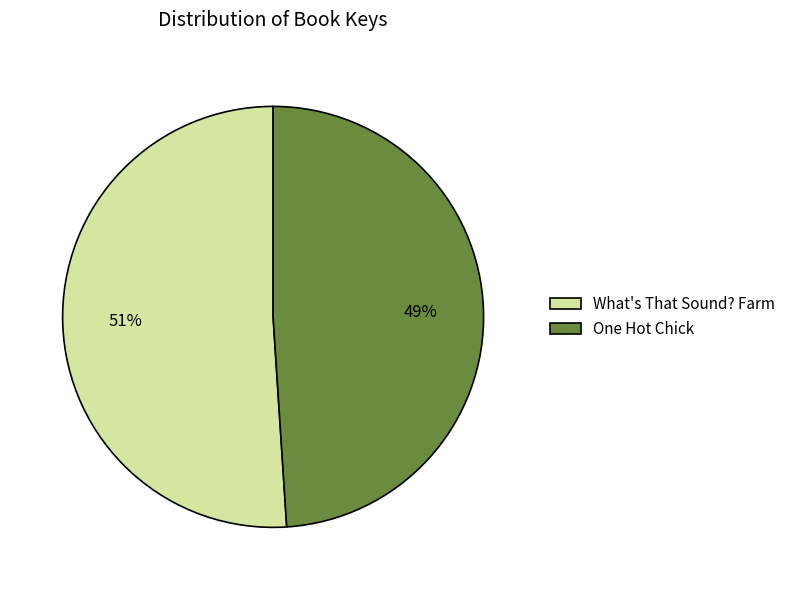

Is there a majority slice in this chart?

Yes